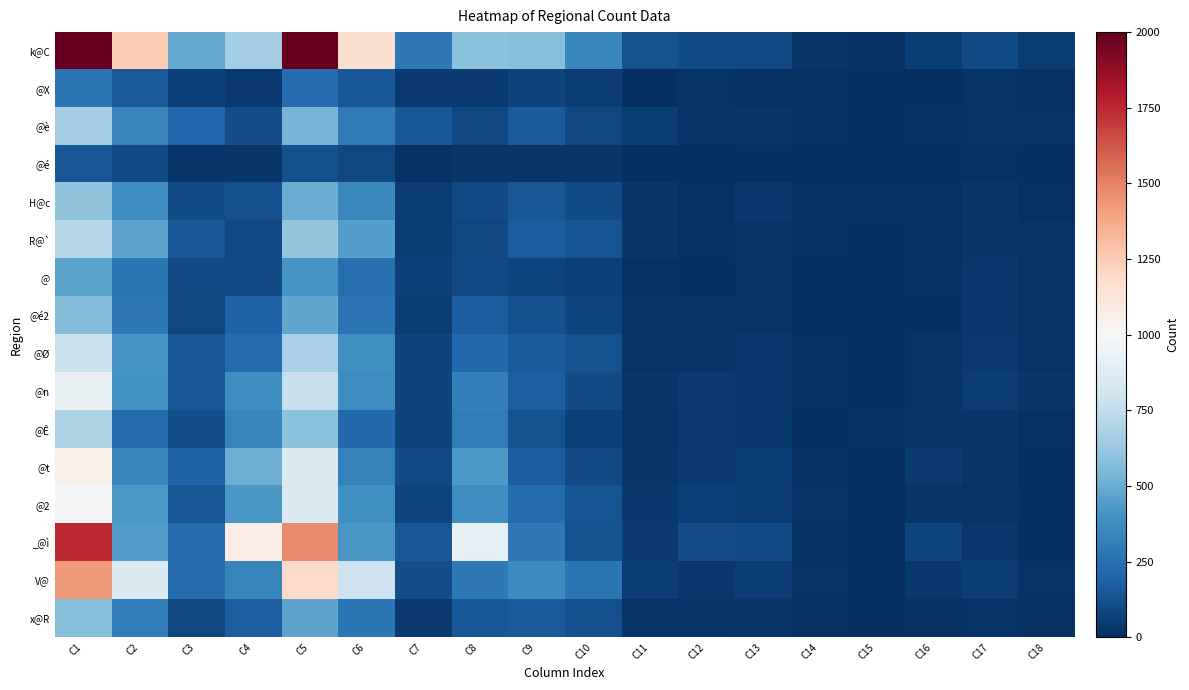

At how many categories does at least one series exceed 1755?

2